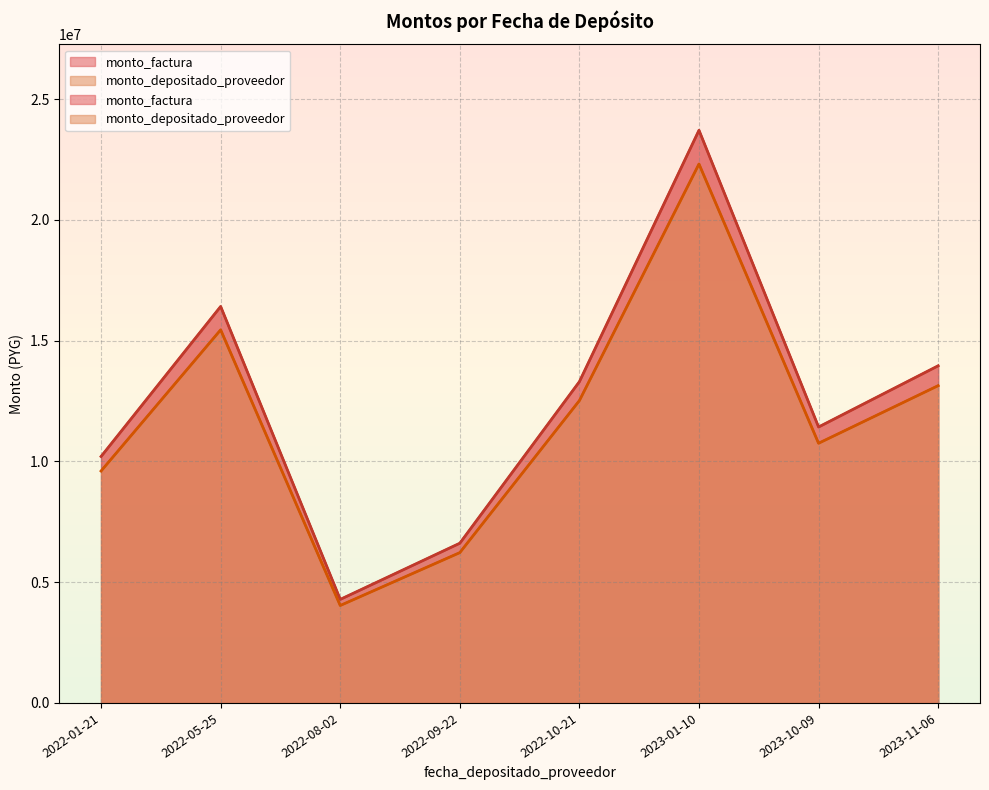

Rank the series by their average value, from highest to lowest.

monto_factura, monto_depositado_proveedor